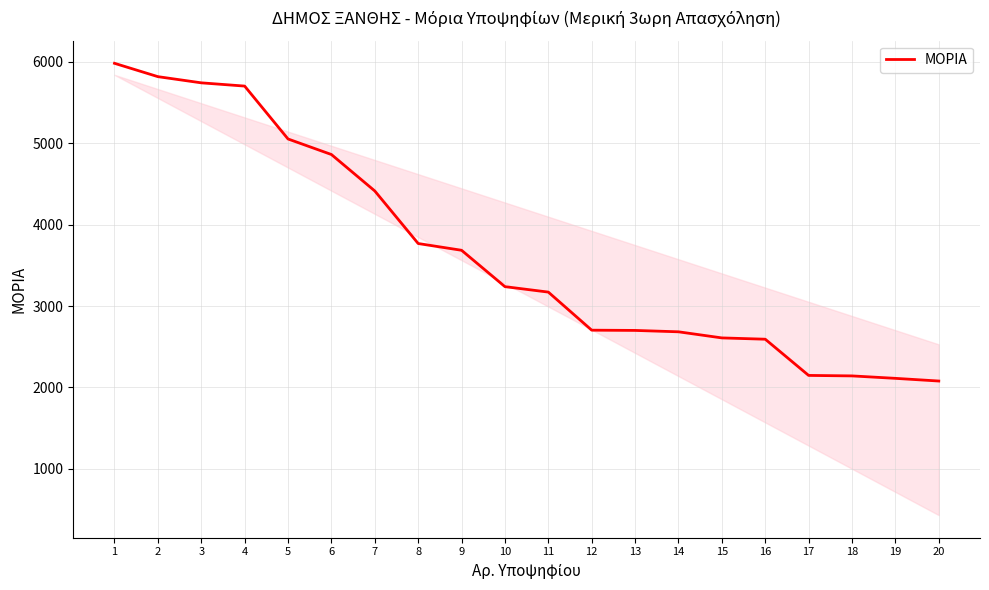

The value at 15 is 2608. True or false?

True